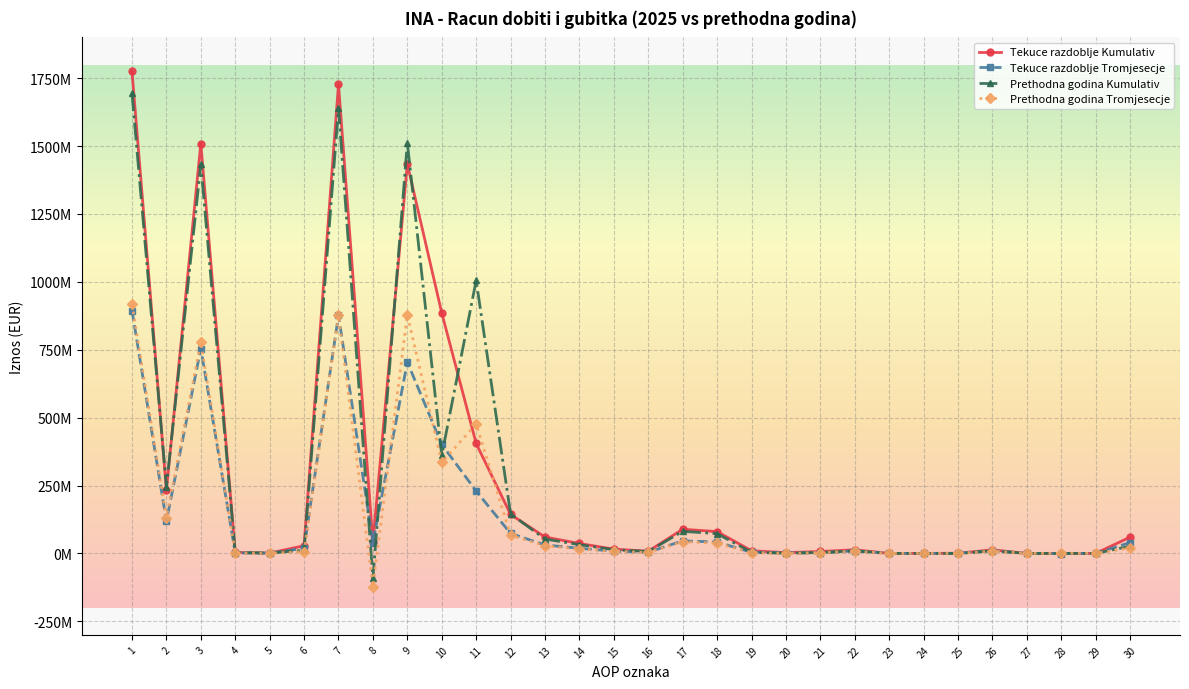

After their last crossing, which series has the higher values: Prethodna godina Kumulativ or Tekuce razdoblje Kumulativ?

Tekuce razdoblje Kumulativ